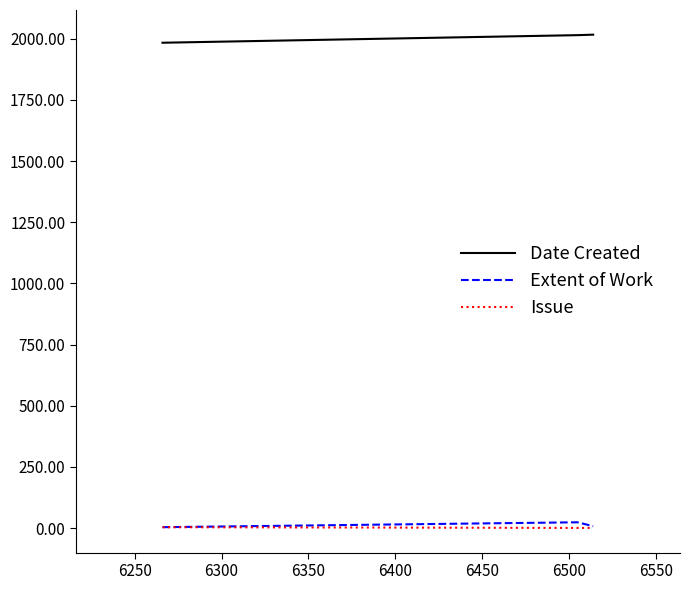

What is the maximum value shown in the chart?

2017